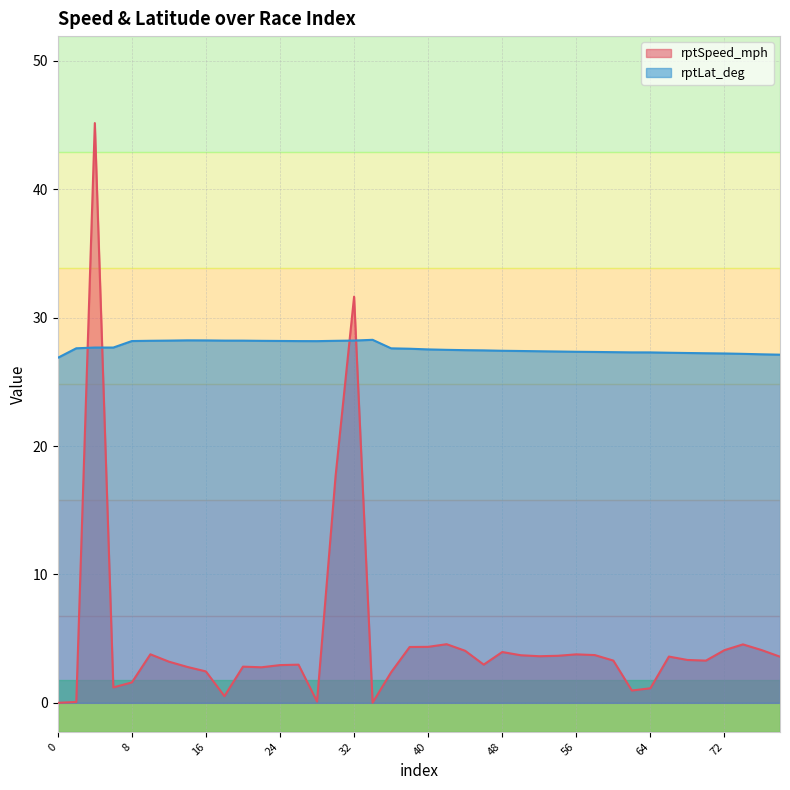

What are all the series names shown in the legend?

rptSpeed_mph, rptLat_deg